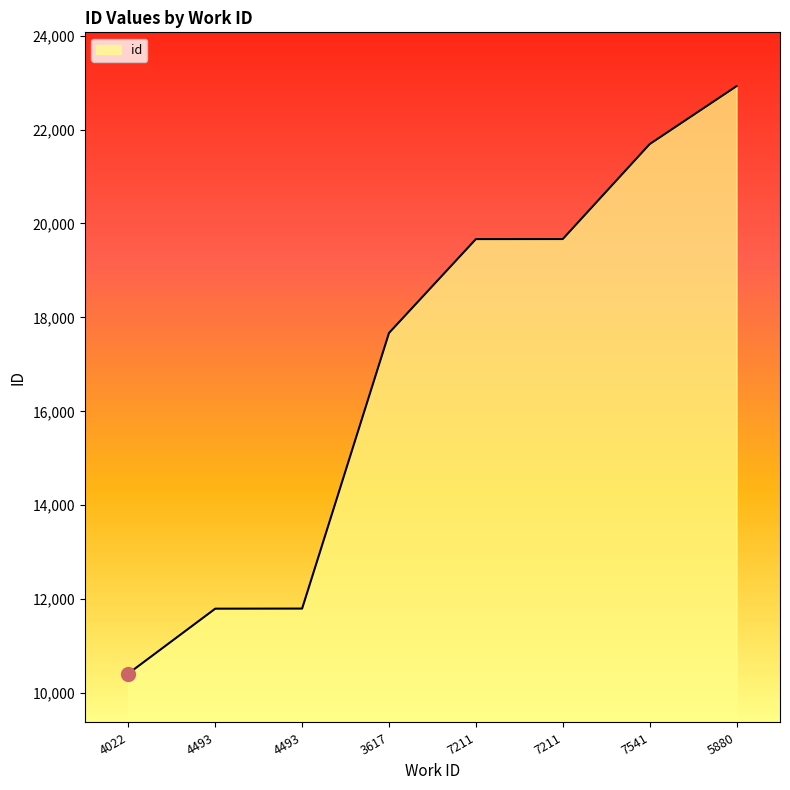

Approximately how many times larger is the value at 5880 compared to 4493?

1.9